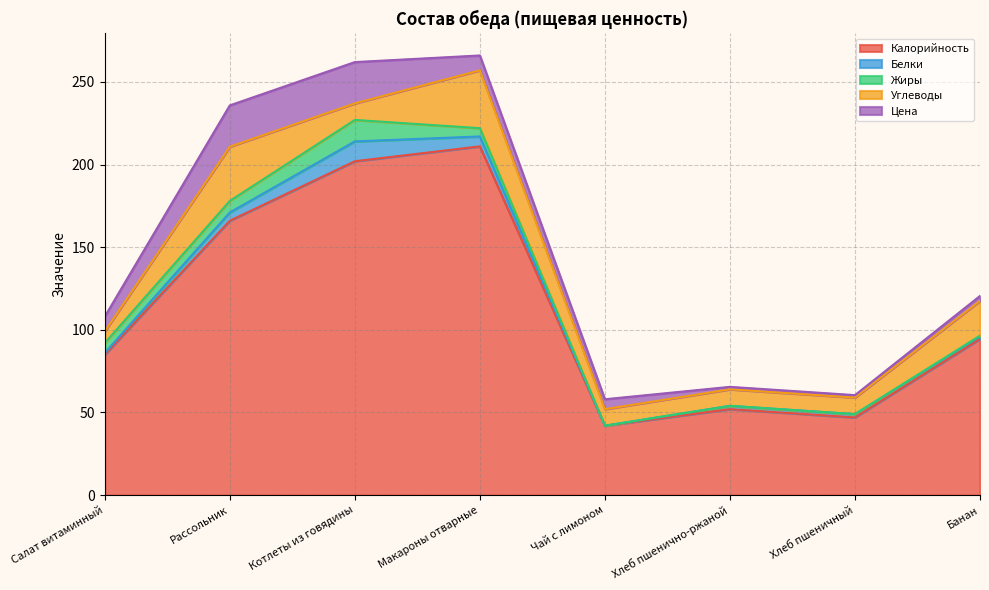

Where is Калорийность nearest to the value 126?

Банан